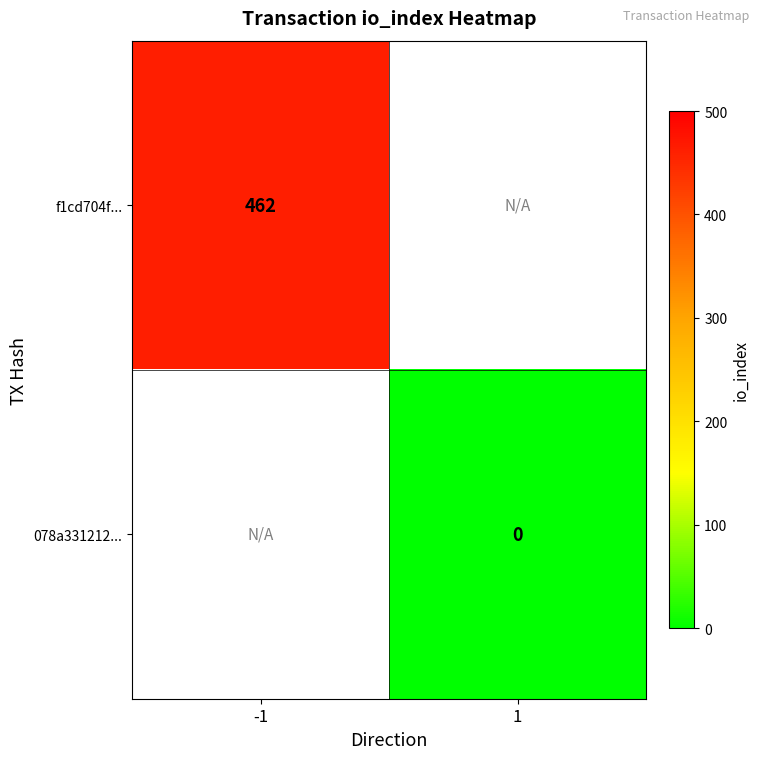

Is the value of 078a331212... at 1 greater than the value of f1cd704f... at -1?

No